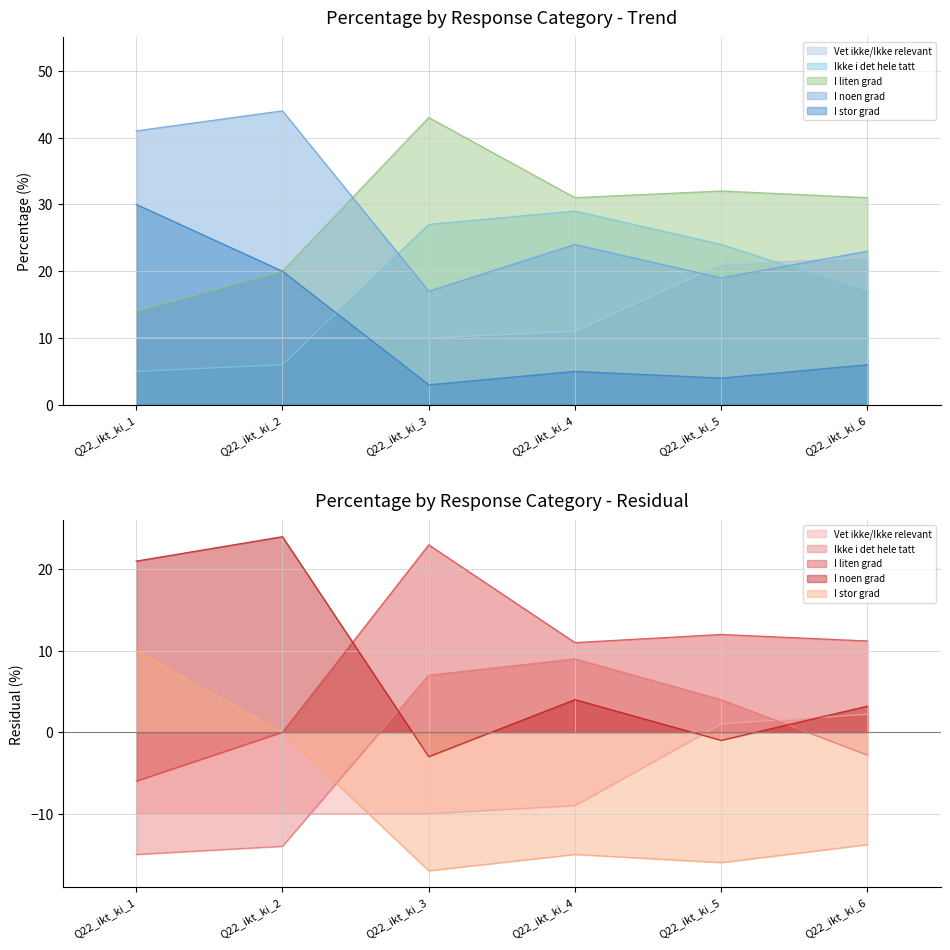

True or false: I noen grad and I stor grad intersect in this chart.

False